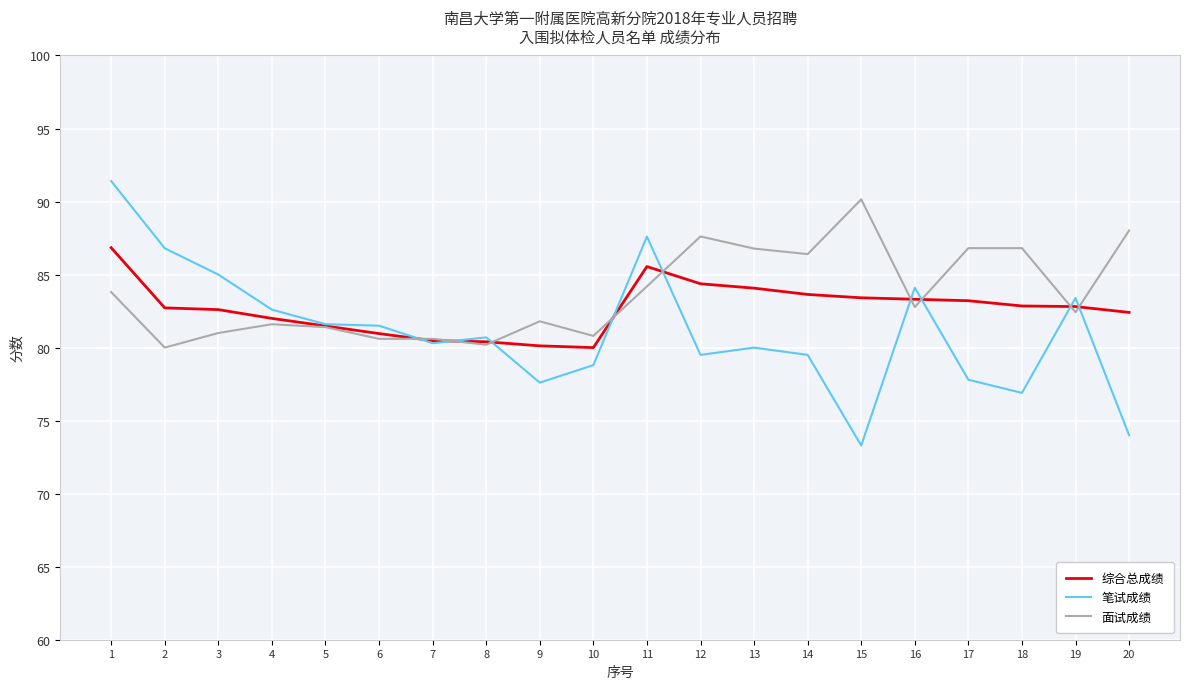

What are all the series names shown in the legend?

综合总成绩, 笔试成绩, 面试成绩